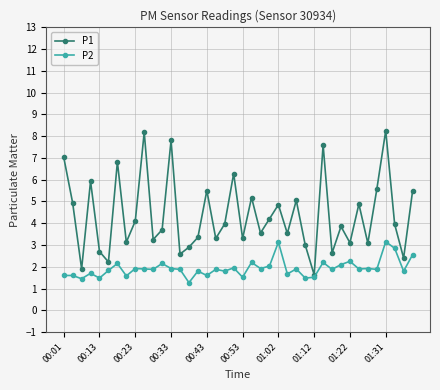

What is the value of the P1 point at the 20th from the left?

6.3